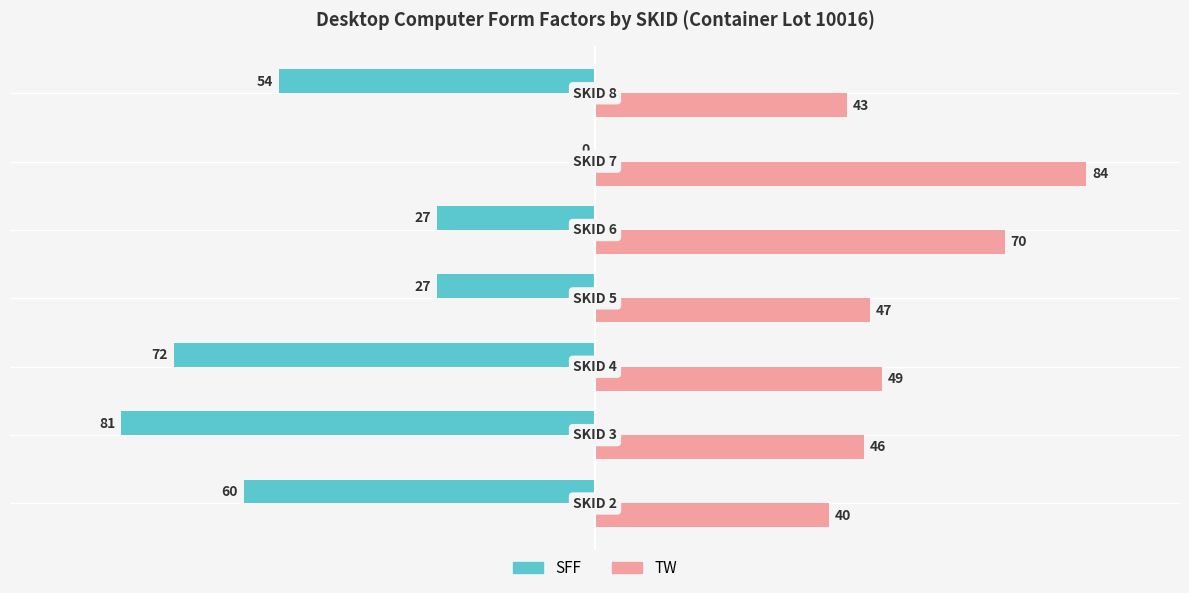

Which series has the largest total across all categories?

TW